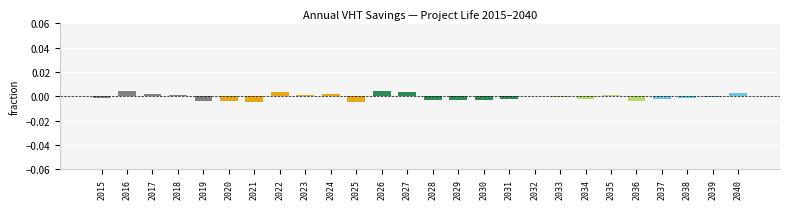

True or false: the data shows 0.0 at 2018.

True